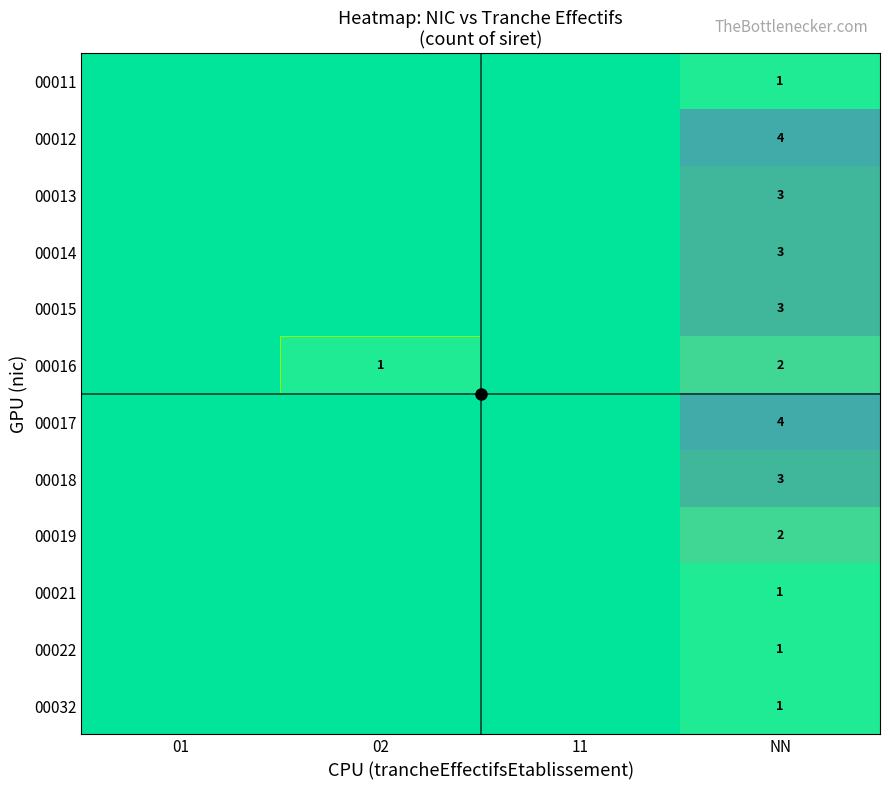

What is the difference between the maximum and minimum values in the 00021 series?

1